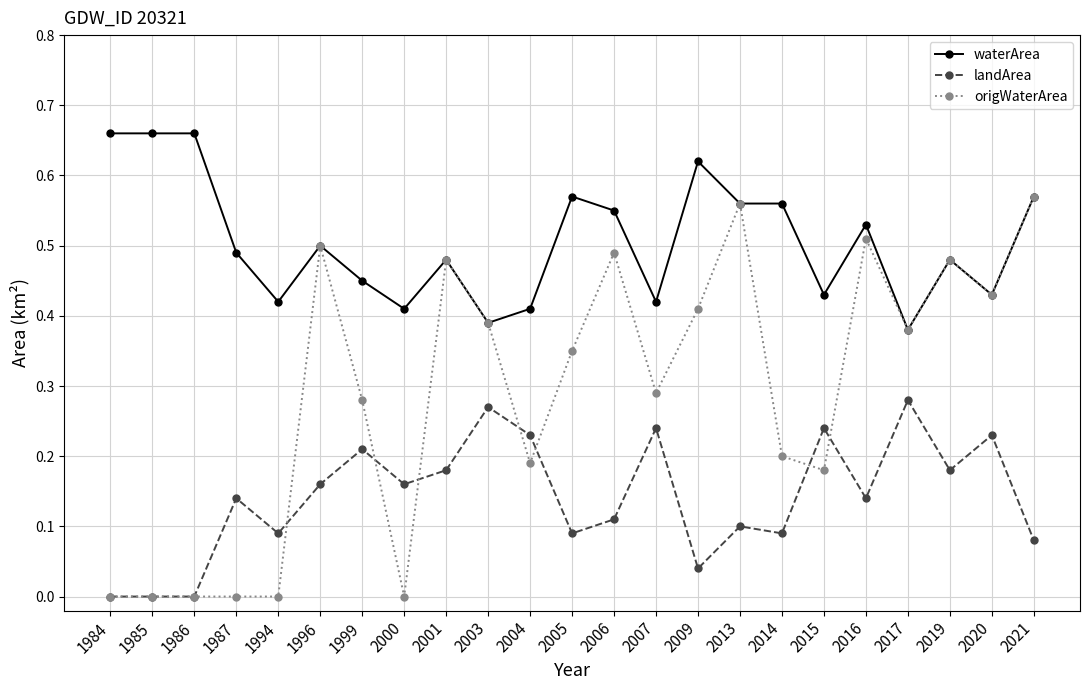

The value of landArea at 1984 is 0.0. True or false?

True